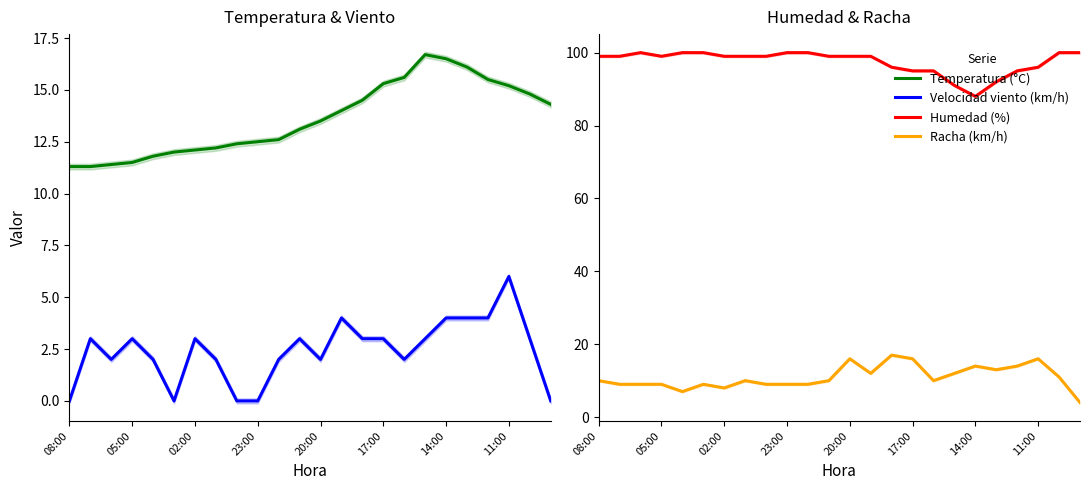

What is the approximate value of Velocidad viento (km/h) at 22?

3.0